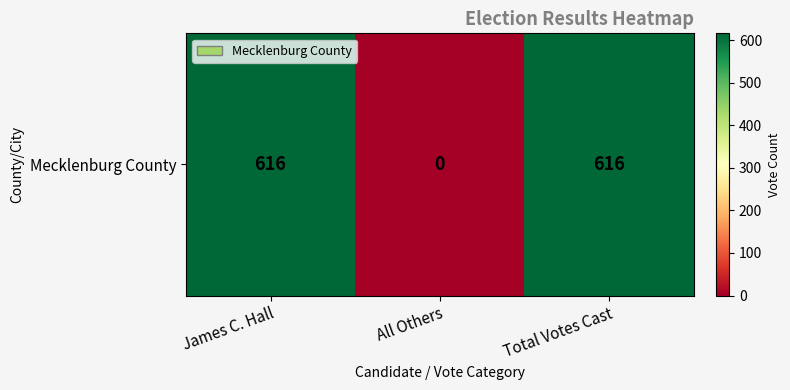

Rank the categories by value from highest to lowest.

James C. Hall, Total Votes Cast, All Others